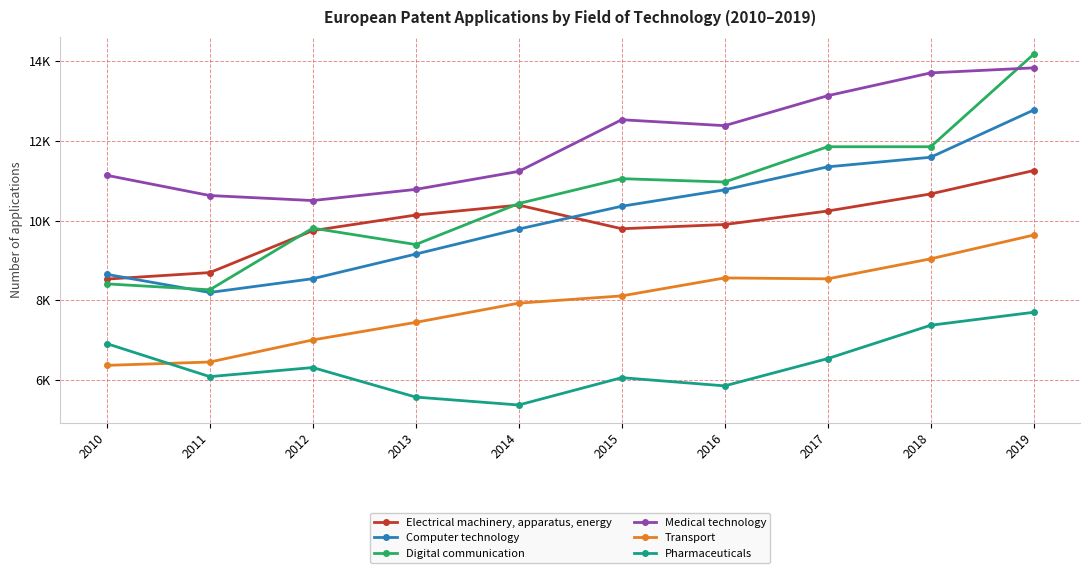

At which label is Transport closest to 7999?

2014